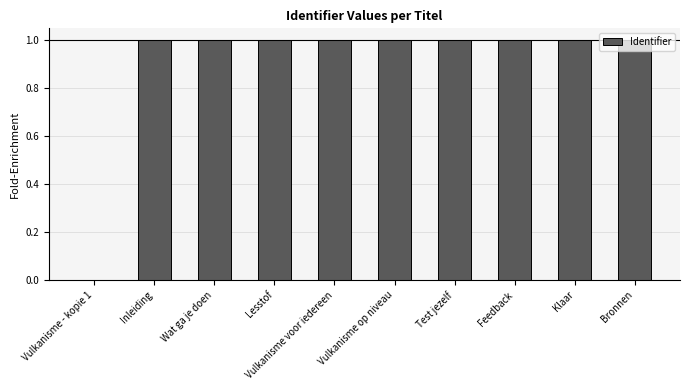

The value at Vulkanisme - kopie 1 is -0.5. True or false?

False